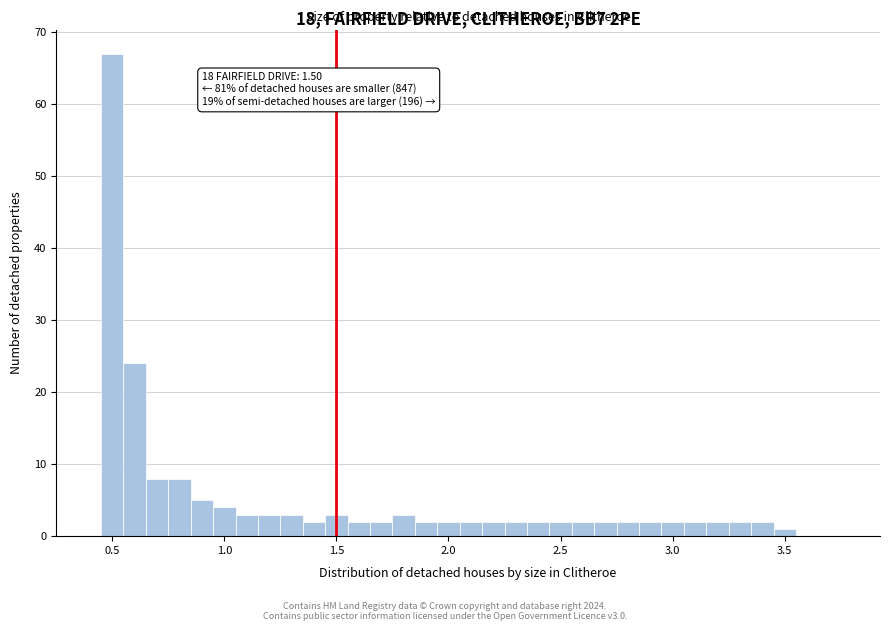

Around what value on the x-axis is the tallest bar? Give the approximate position of its centre, as read against the axis.

0.50